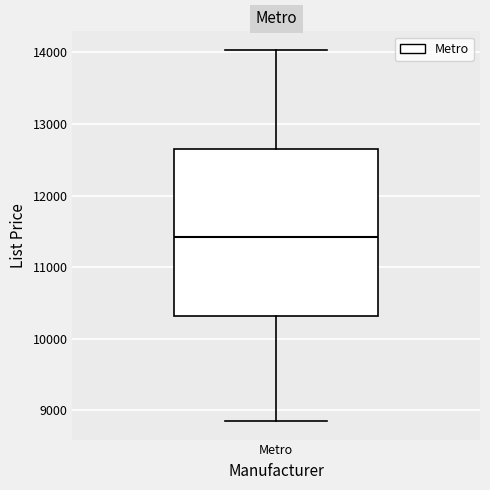

Read this box plot against the y-axis: the position of the median line, the range covered by the box, and the ends of both whiskers. The values are not printed on the chart, so give them approximately, as read against the axis.

median 11400, box 10300 to 12700, whiskers 8900 to 14000